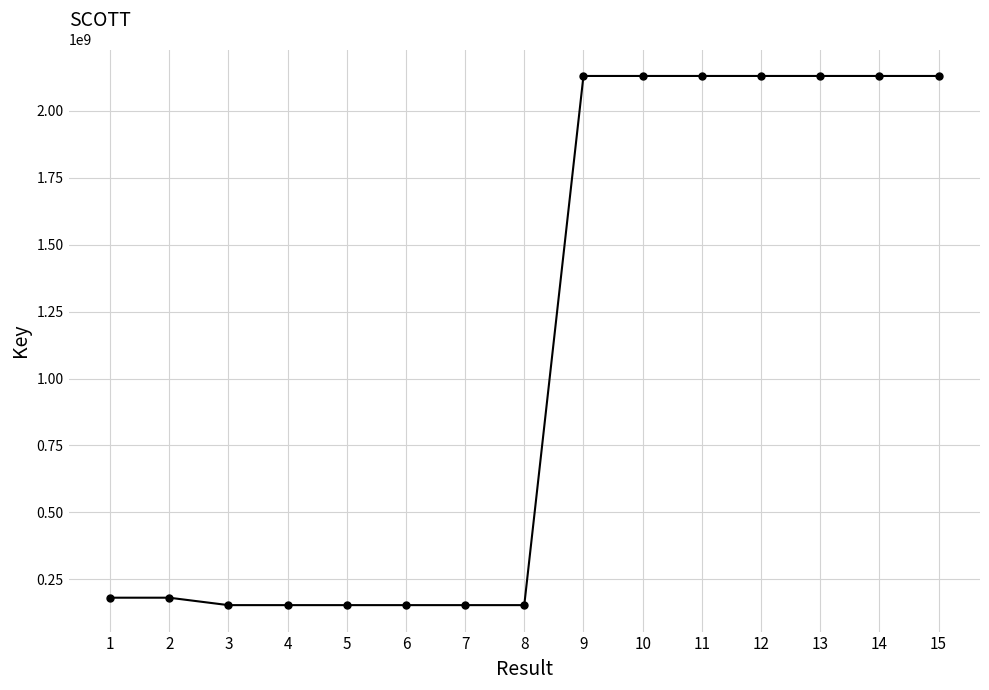

What is the smallest value displayed?

153630103